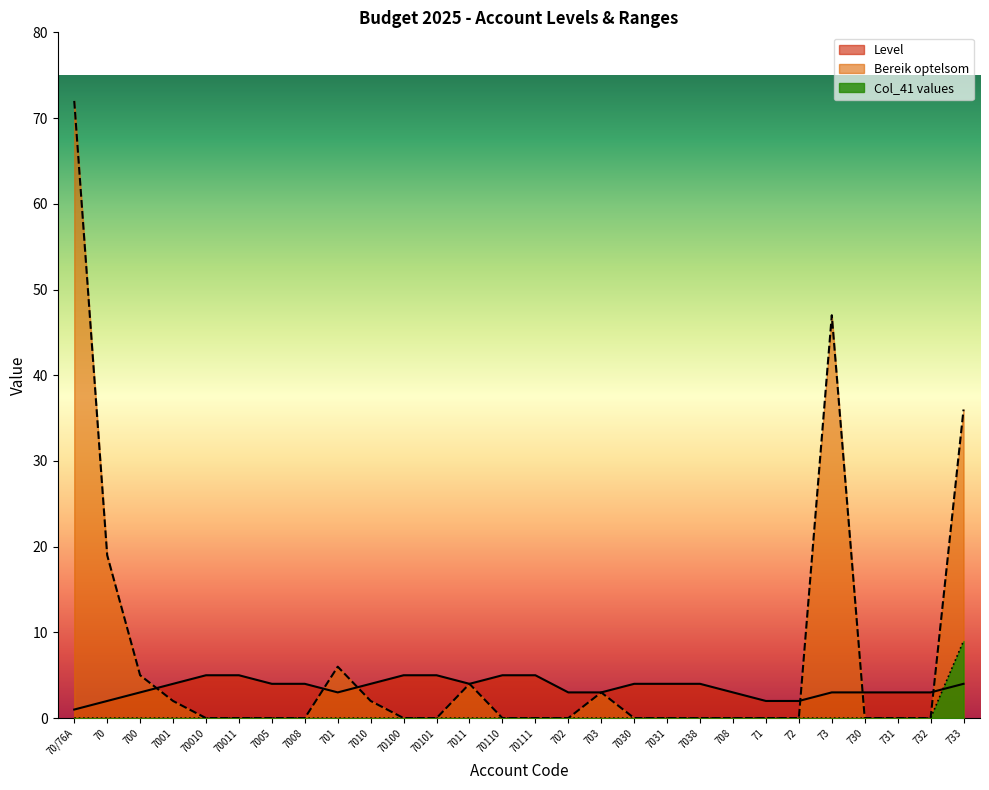

What is the maximum value shown in the chart?

72